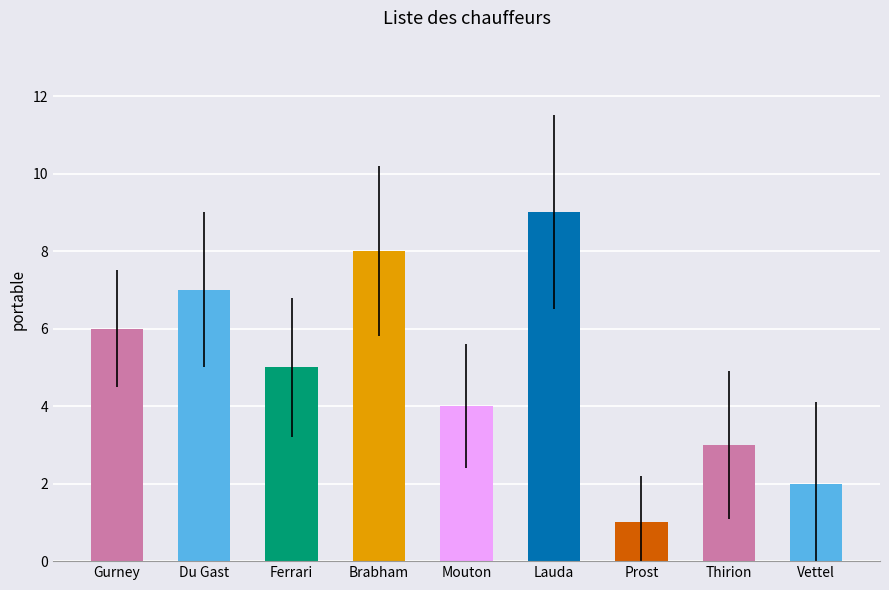

Rank the categories by value from highest to lowest.

Lauda, Brabham, Du Gast, Gurney, Ferrari, Mouton, Thirion, Vettel, Prost